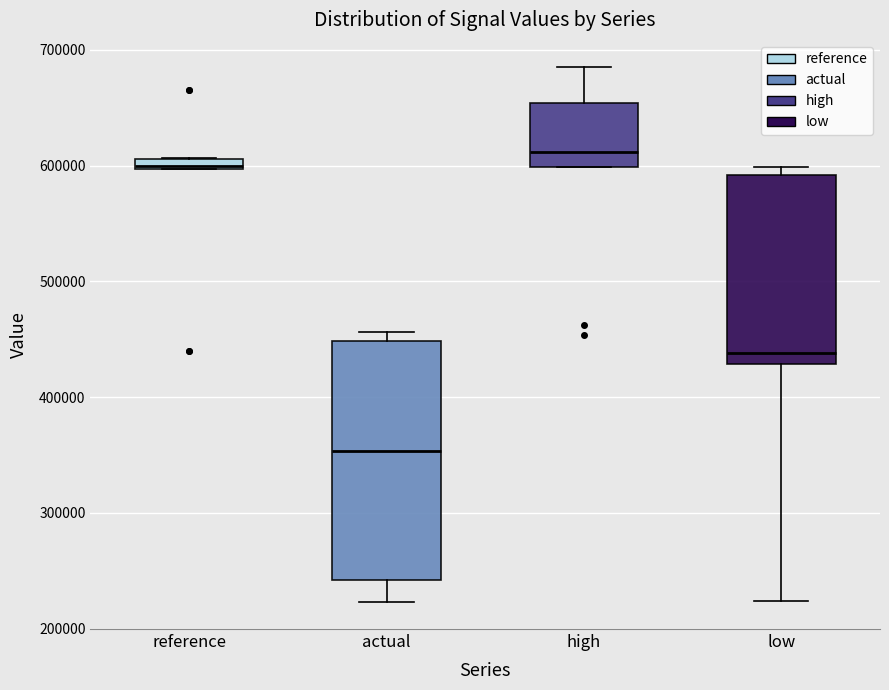

Which box has the highest median line?

high